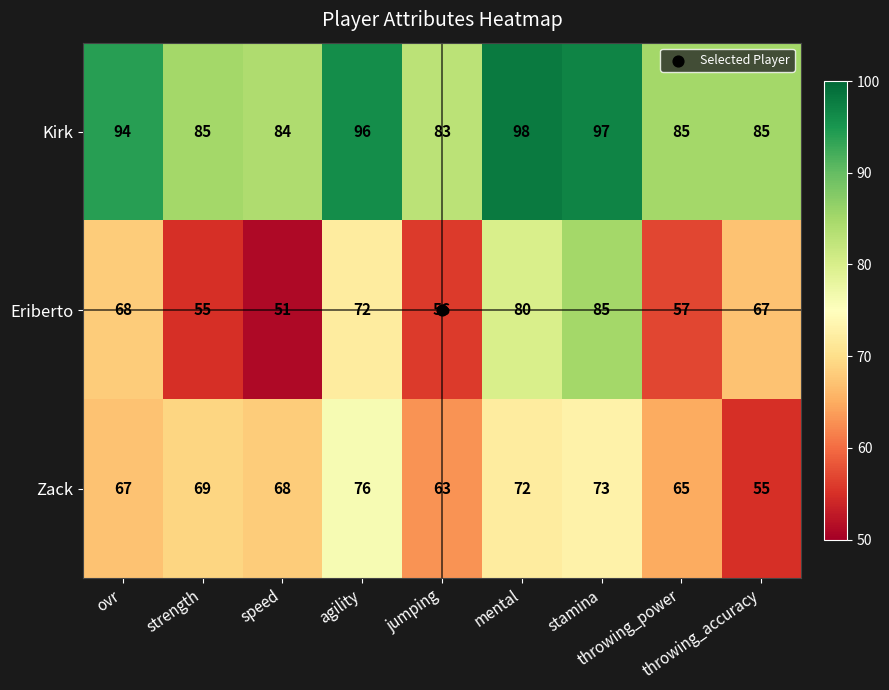

What is the sum of all Kirk values?

807